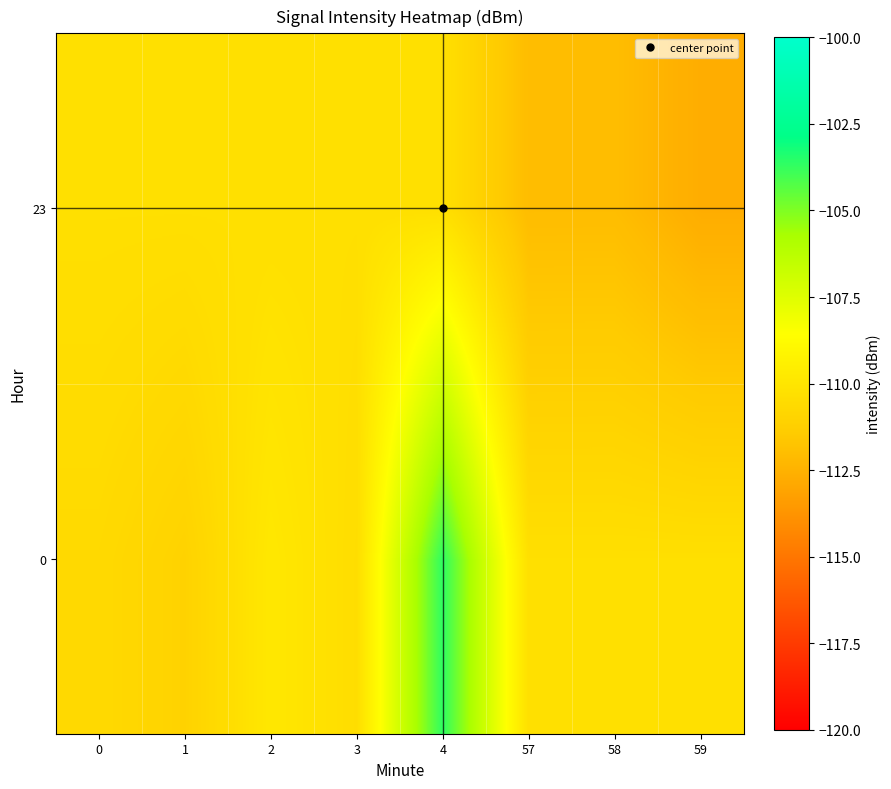

List the series in order of their overall mean, lowest first.

23, 0